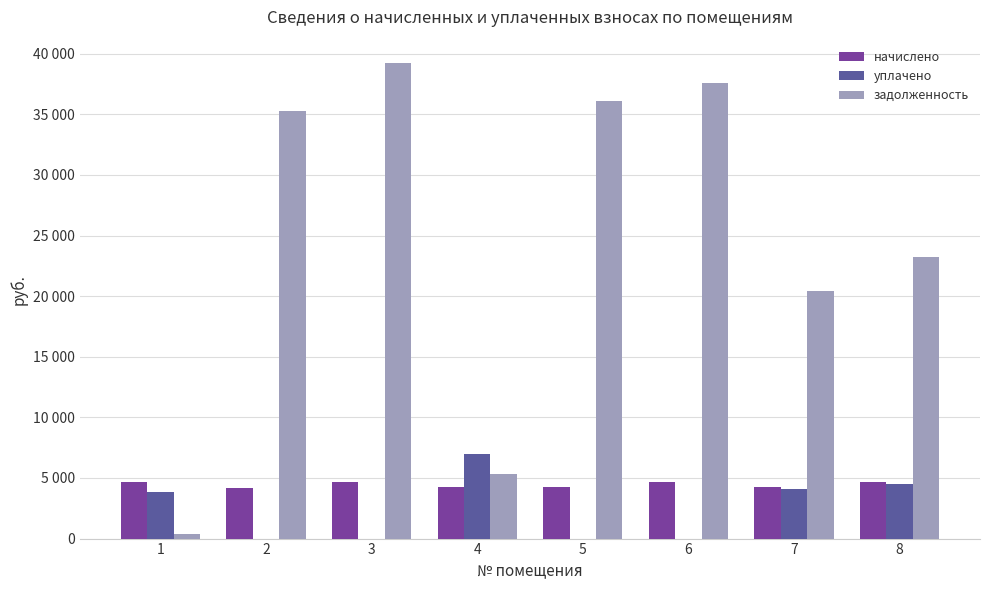

What are all the series names shown in the legend?

начислено, уплачено, задолженность